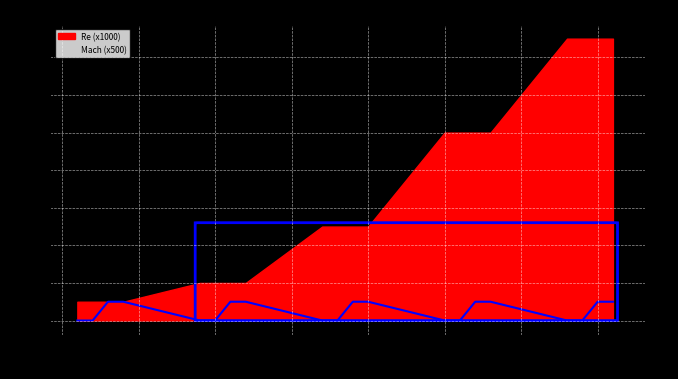

True or false: there are more than 0 points higher than both neighbors.

False